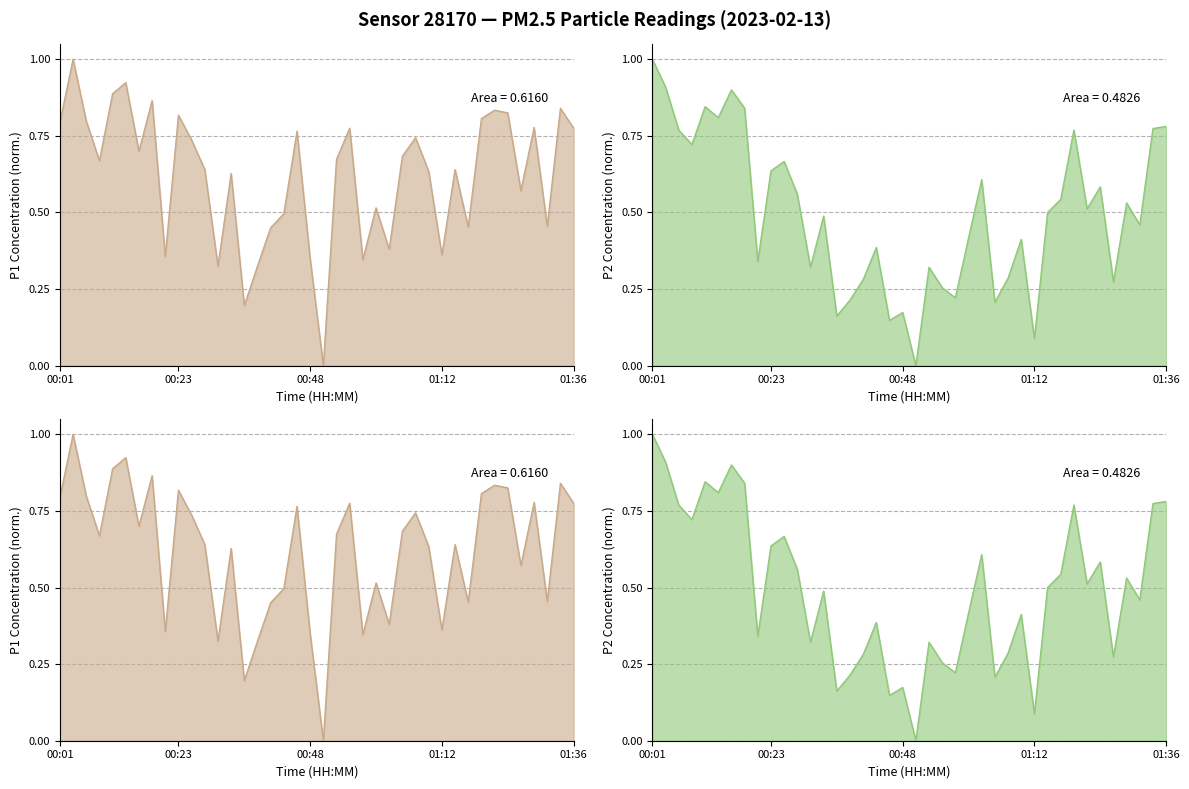

Rank the series by their maximum value, from lowest to highest.

P1, P2